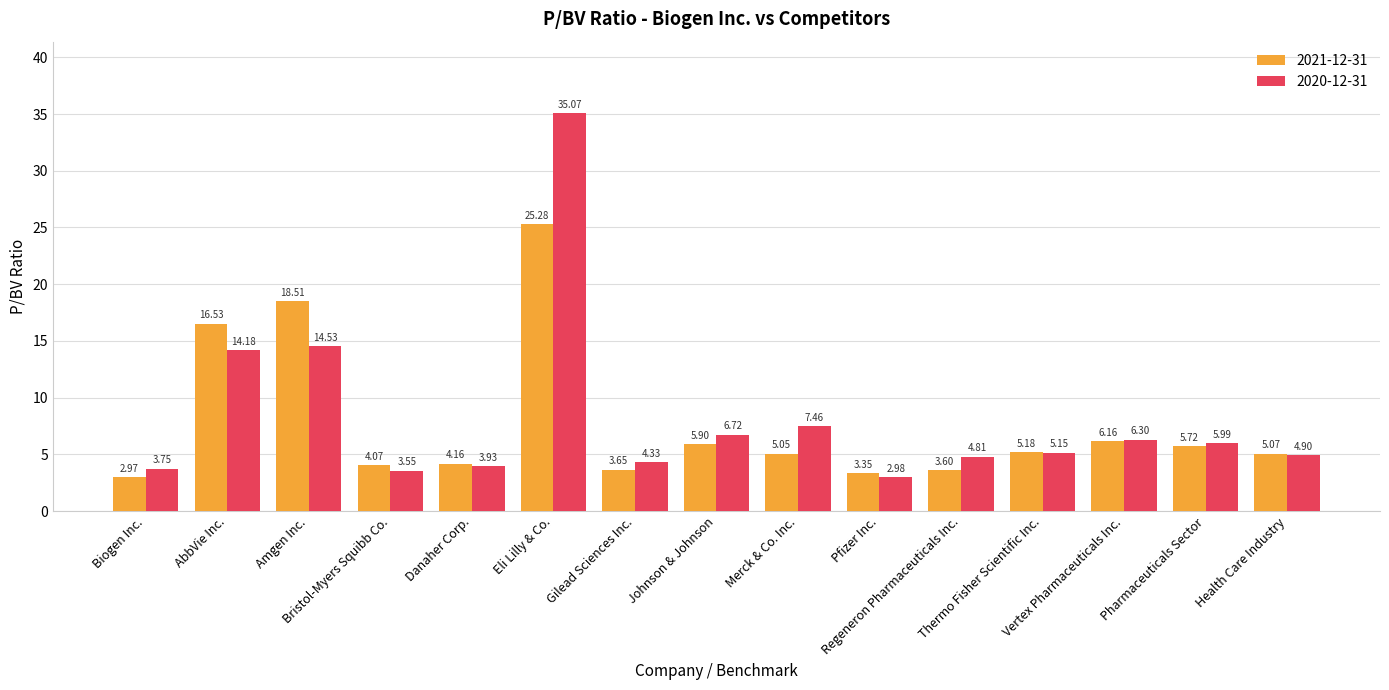

What is the difference between the maximum and minimum values in the 2020-12-31 series?

32.1